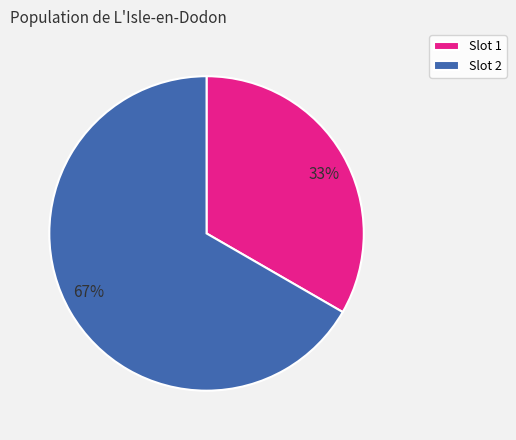

Count the number of slices in the pie.

2